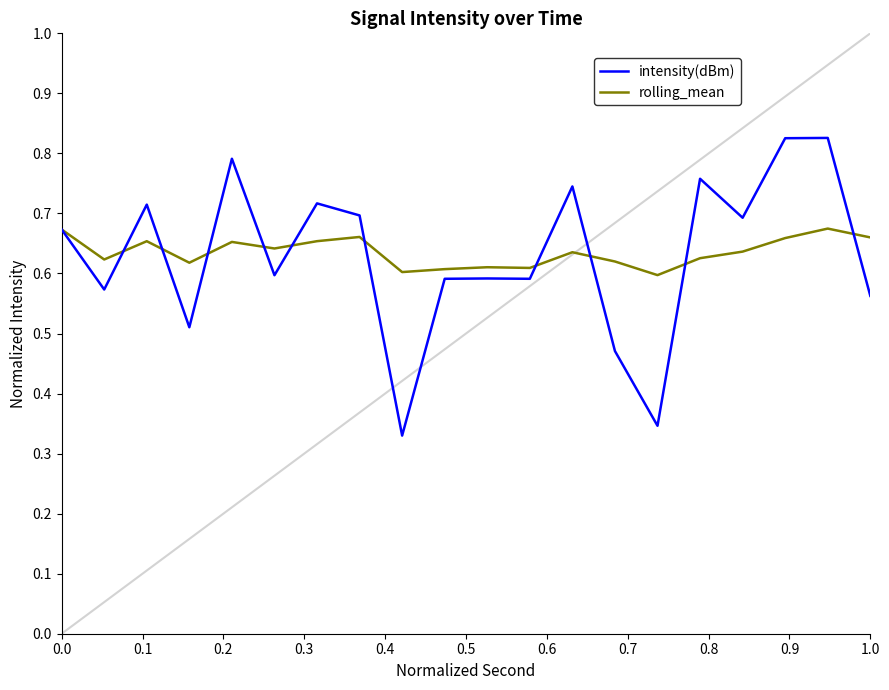

Which series has the widest spread of values?

intensity(dBm)